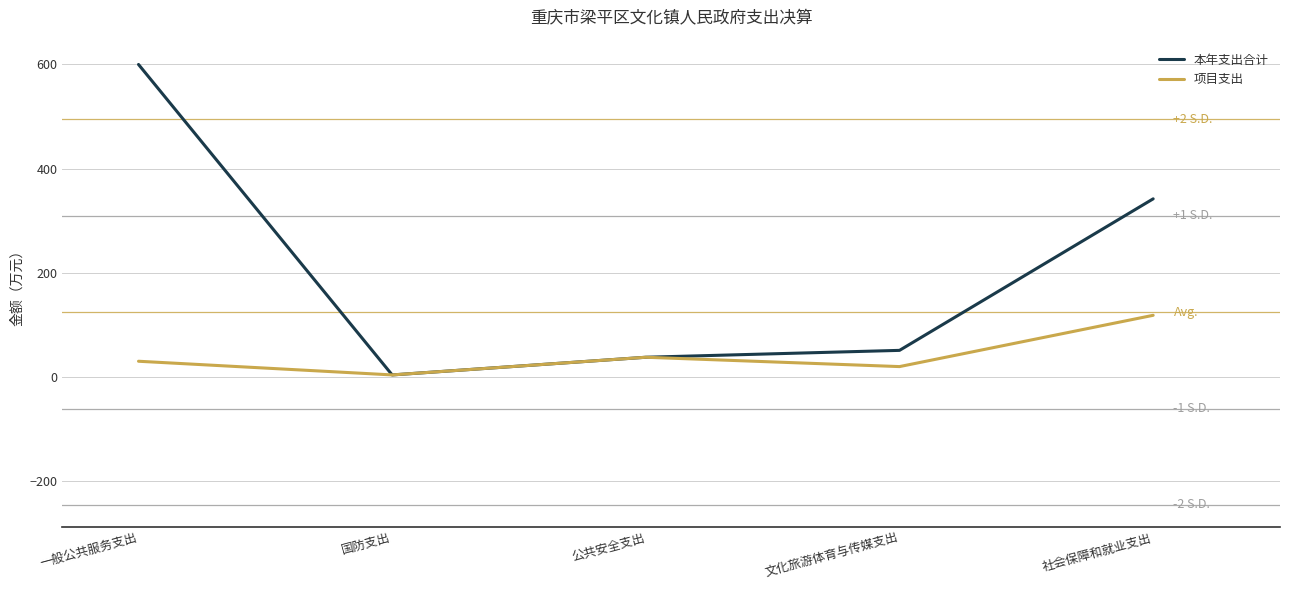

Rank the series by their maximum value, from lowest to highest.

项目支出, 本年支出合计